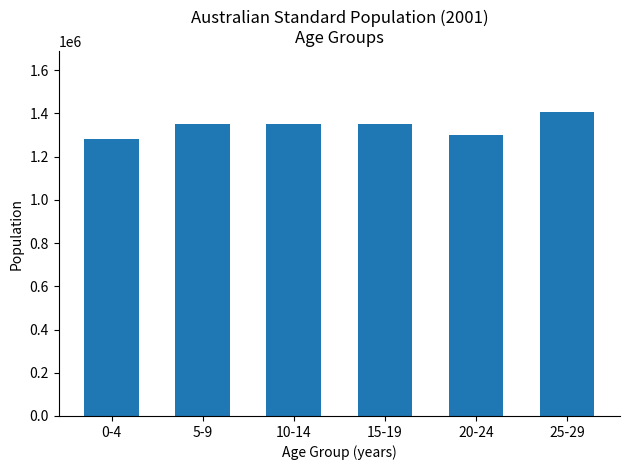

What is the sum of all values?

8049436